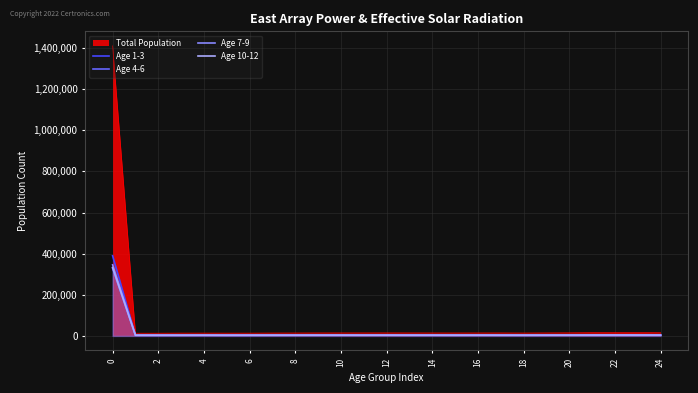

How many lines are shown in the chart?

5